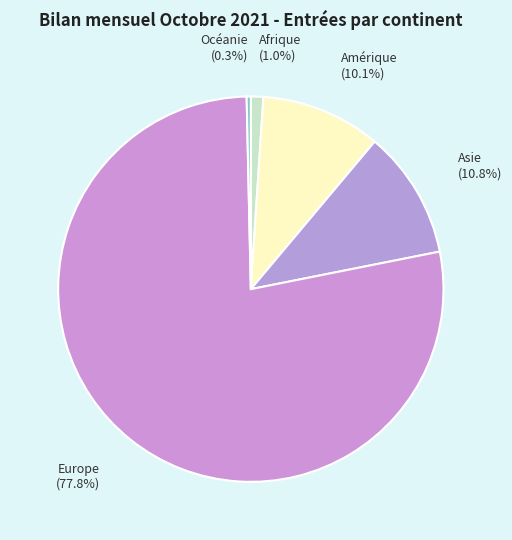

What is the largest slice in the pie chart?

Europe